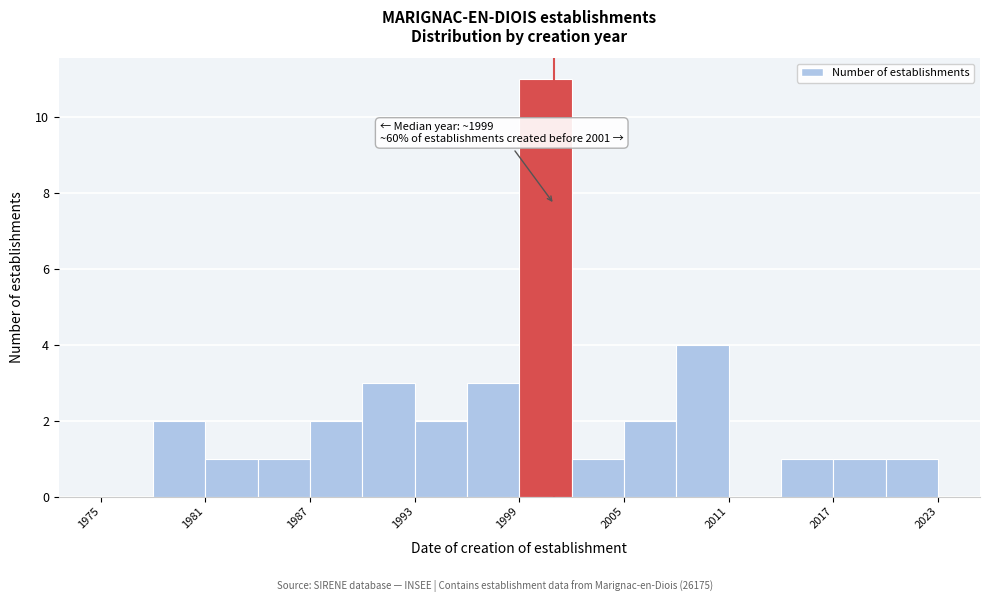

Read against the x-axis, roughly where is the centre of the tallest bar?

2001